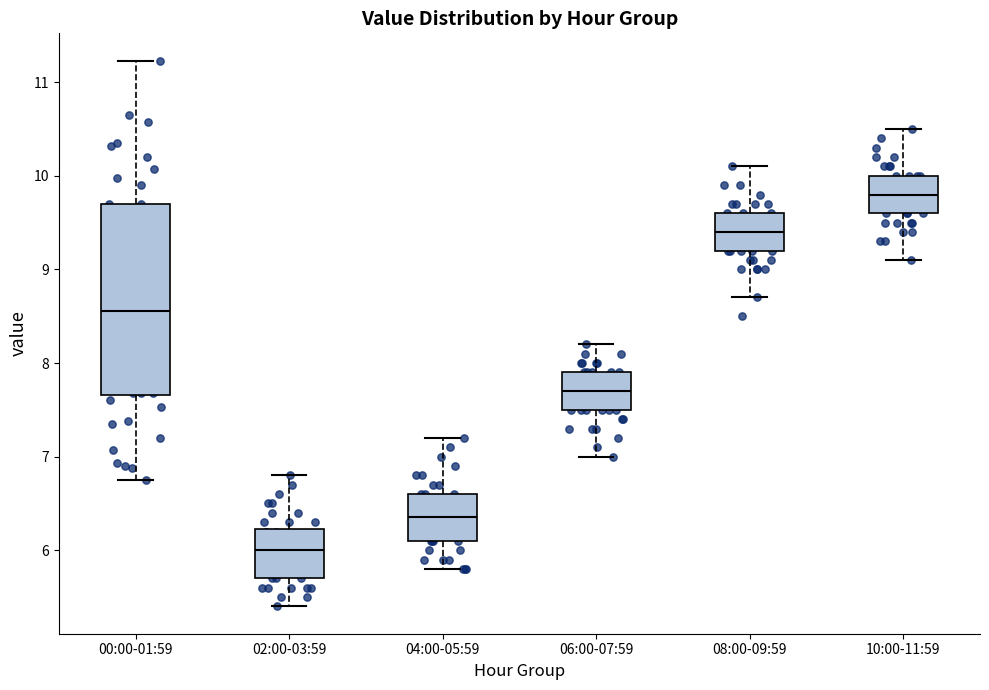

Comparing the boxes themselves (not the whiskers), which one is the tallest?

00:00-01:59